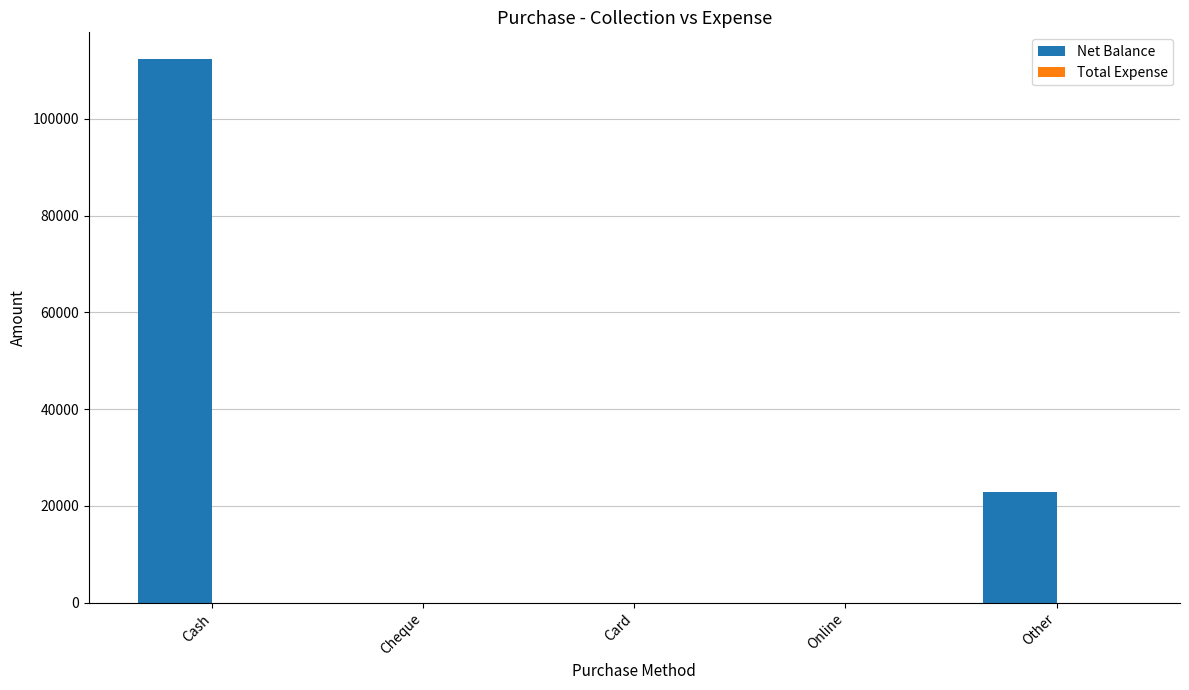

What is the maximum value shown in the chart?

112244